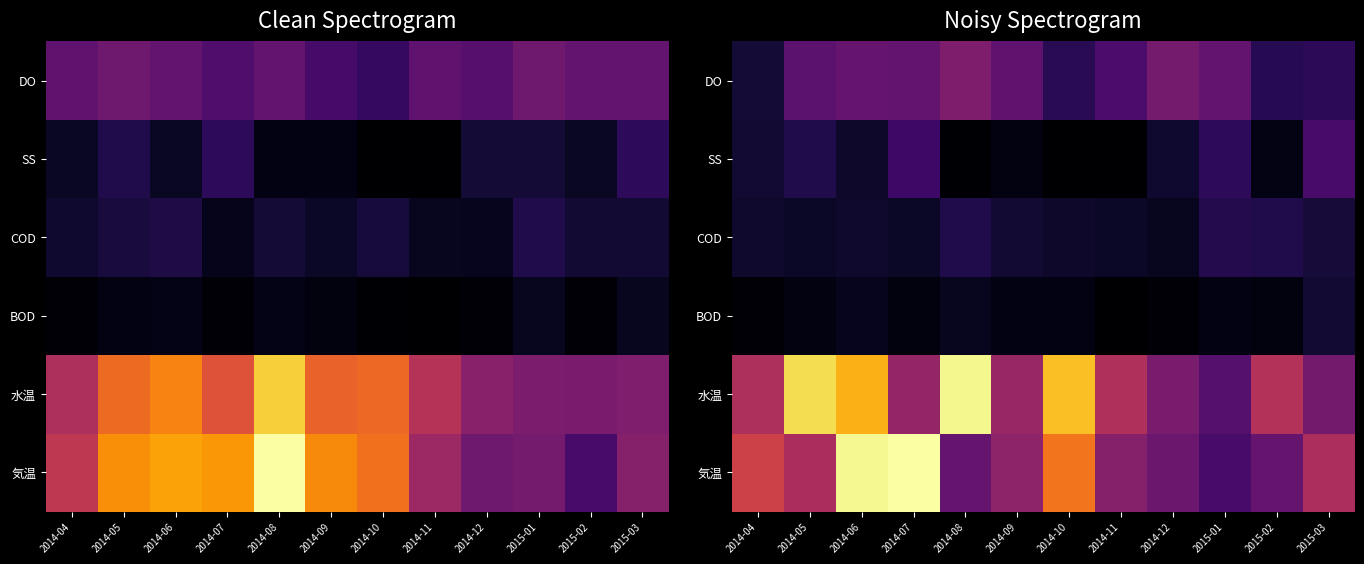

How many data points does each series have?

12